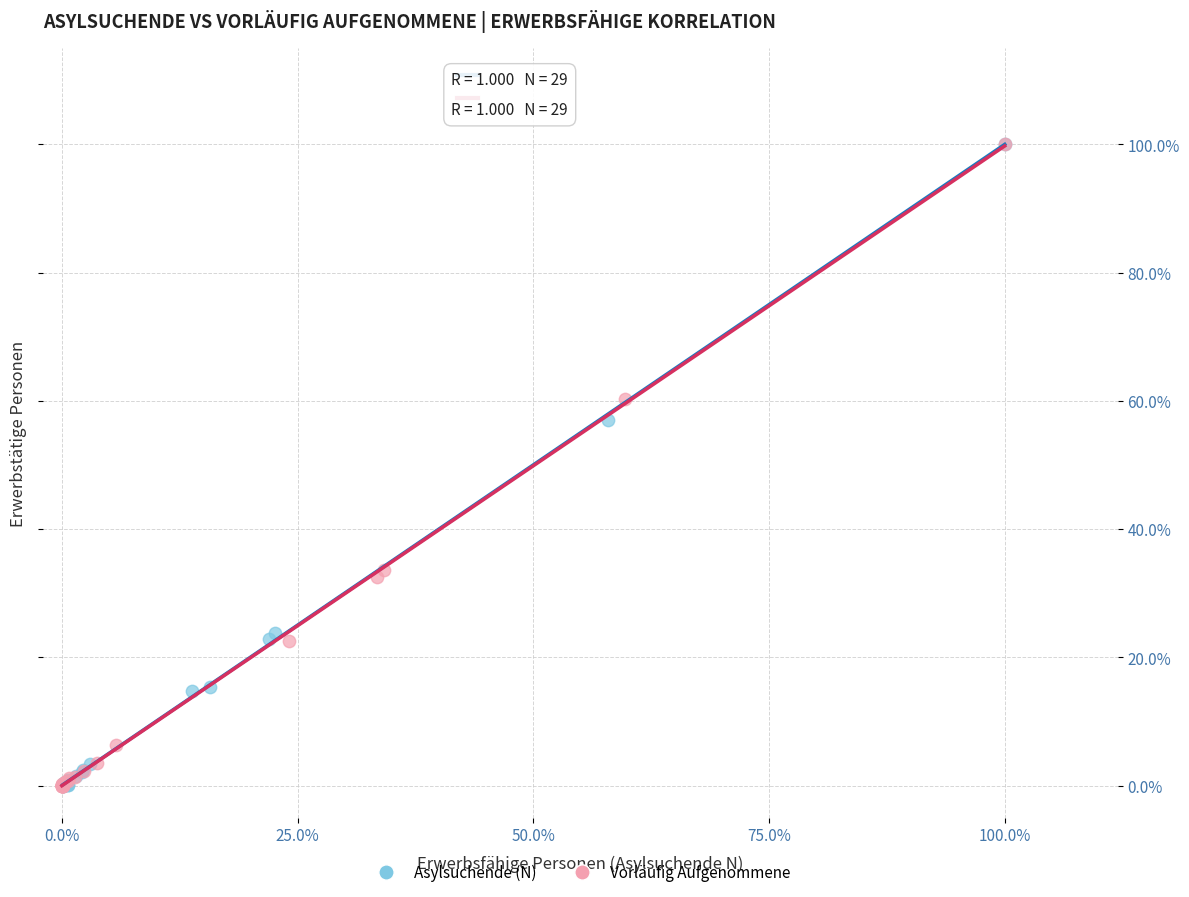

What are all the series names shown in the legend?

Asylsuchende (N), Vorläufig Aufgenommene